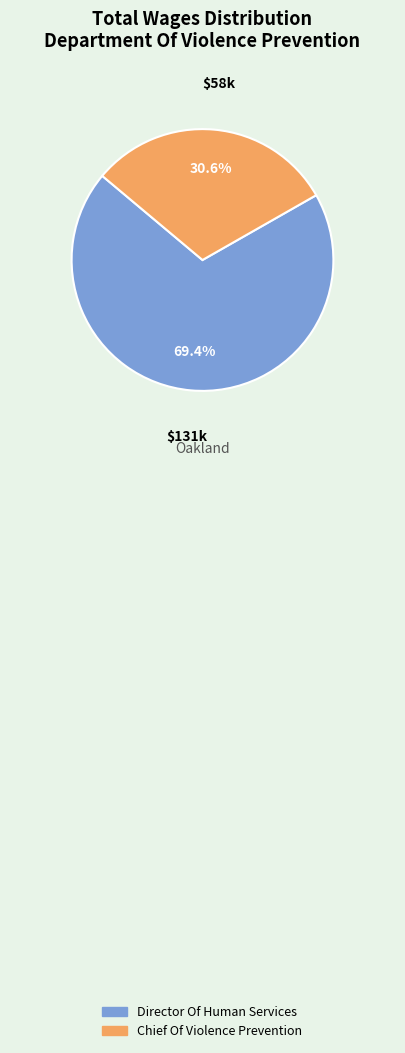

To the nearest percent, what portion does Director Of Human Services represent?

69%